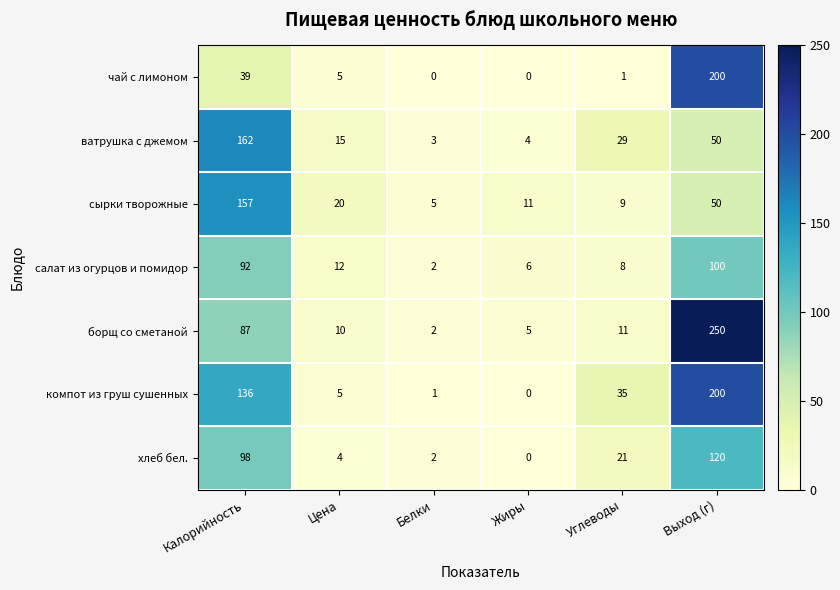

What is the difference between the салат из огурцов и помидор values at Цена and Калорийность?

80